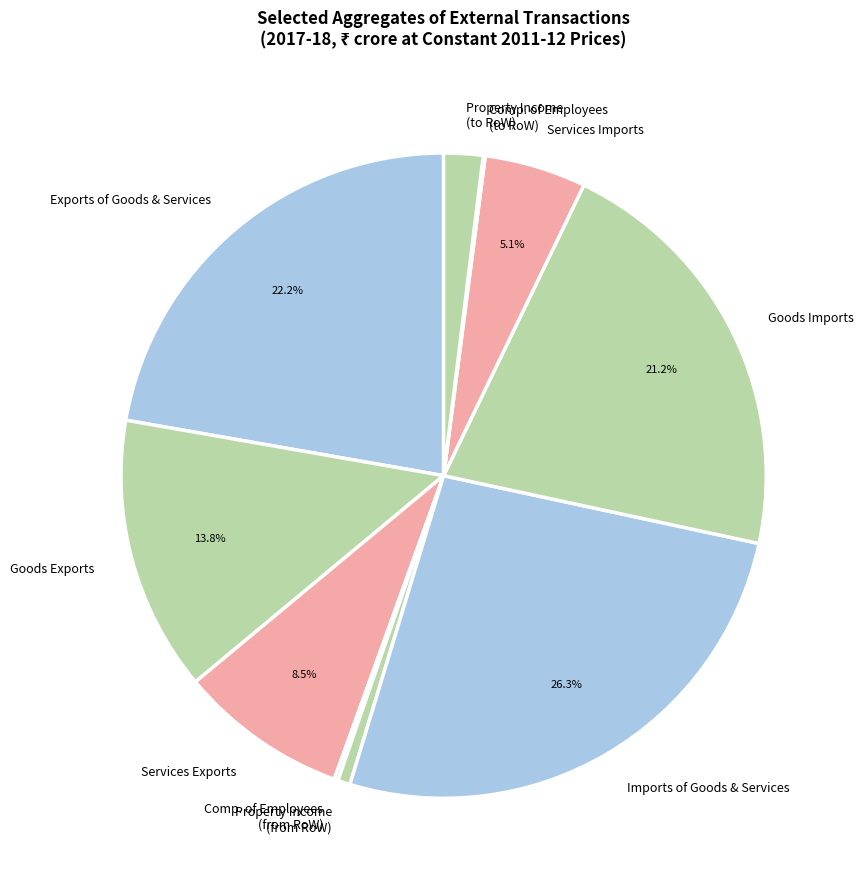

What percentage is NOT represented by Imports of Goods & Services?

73.7%